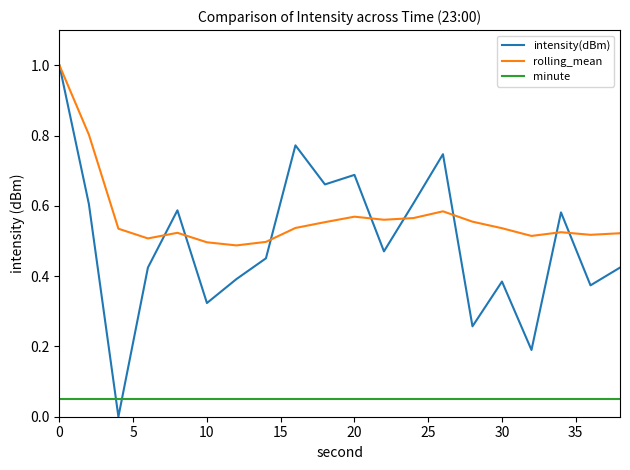

What is the greatest value displayed?

1.0